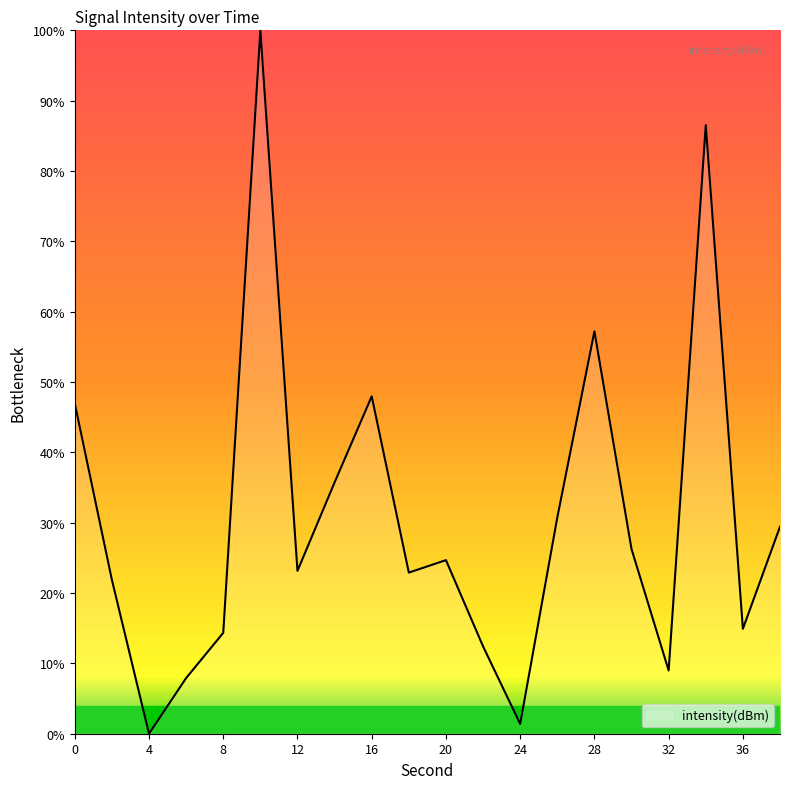

What is the maximum value shown in the chart?

100.0